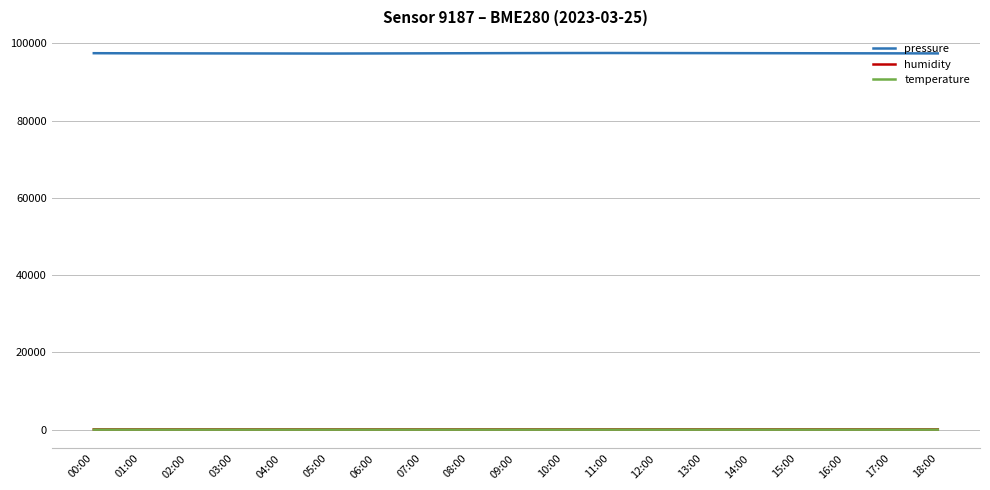

True or false: humidity and temperature cross at least once.

False